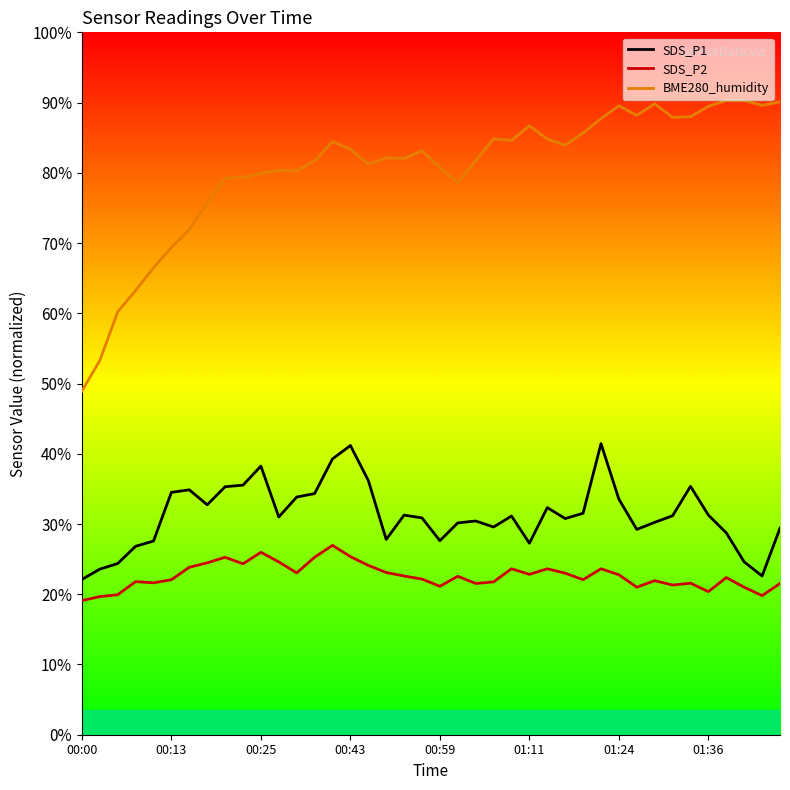

How many lines are shown in the chart?

3